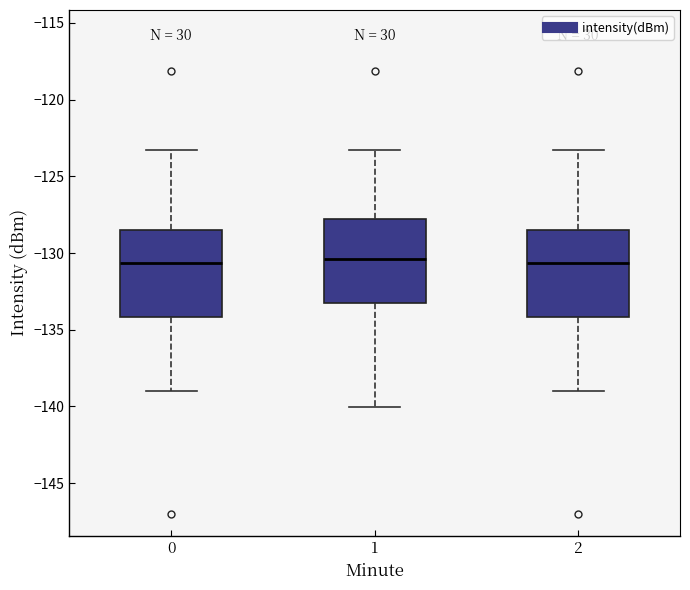

Reading left to right, read every box against the y-axis: the position of its median line, the range the box covers, and the ends of its whiskers. The values are not printed on the chart, so give them approximately, as read against the axis.

0: median -130.5, box -134.0 to -128.5, whiskers -139.0 to -123.5
1: median -130.5, box -133.0 to -128.0, whiskers -140.0 to -123.5
2: median -130.5, box -134.0 to -128.5, whiskers -139.0 to -123.5